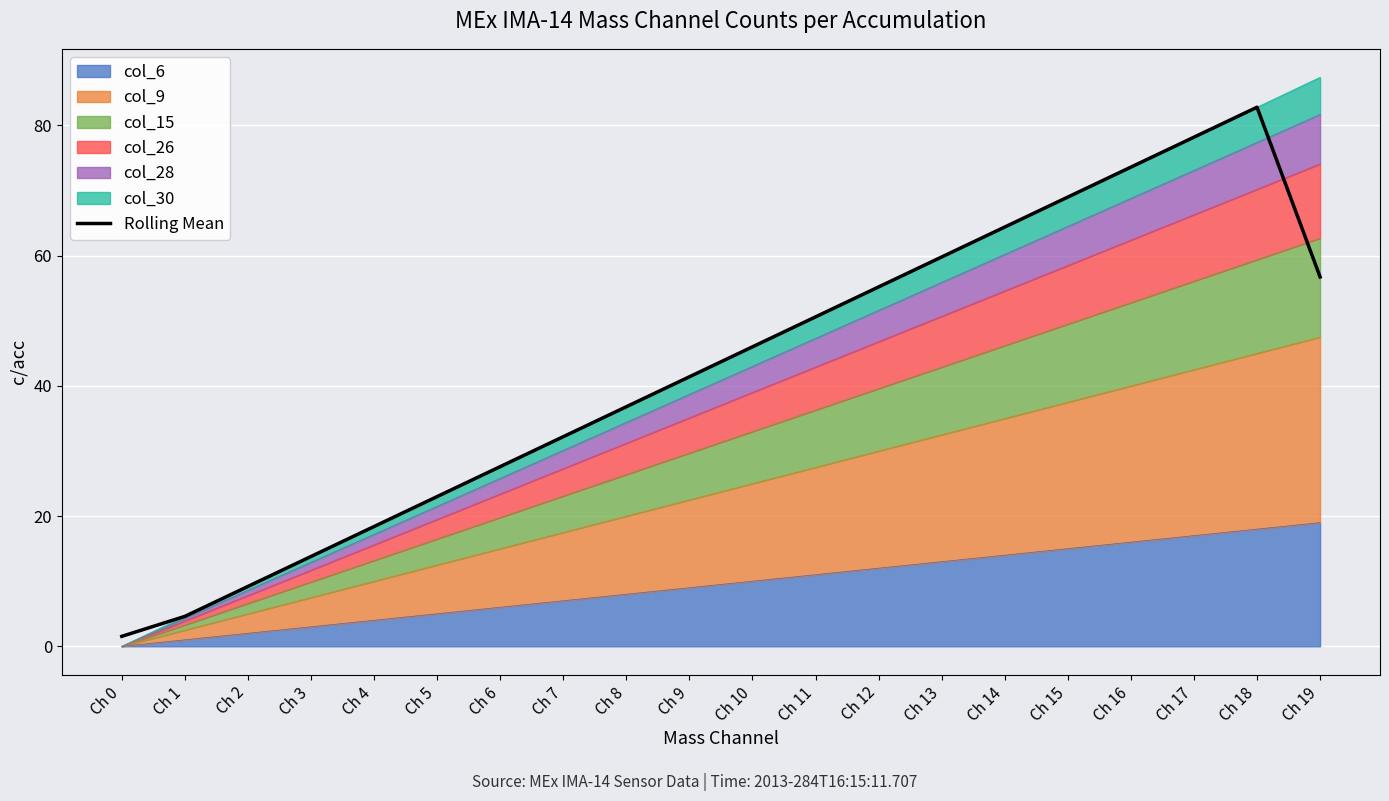

Reading left to right, extract all data points from this chart.

1.5	4.6	9.2	13.8	18.4	23.0	27.6	32.2	36.8	41.4	46.0	50.6	55.2	59.8	64.4	69.0	73.6	78.2	82.8	56.7